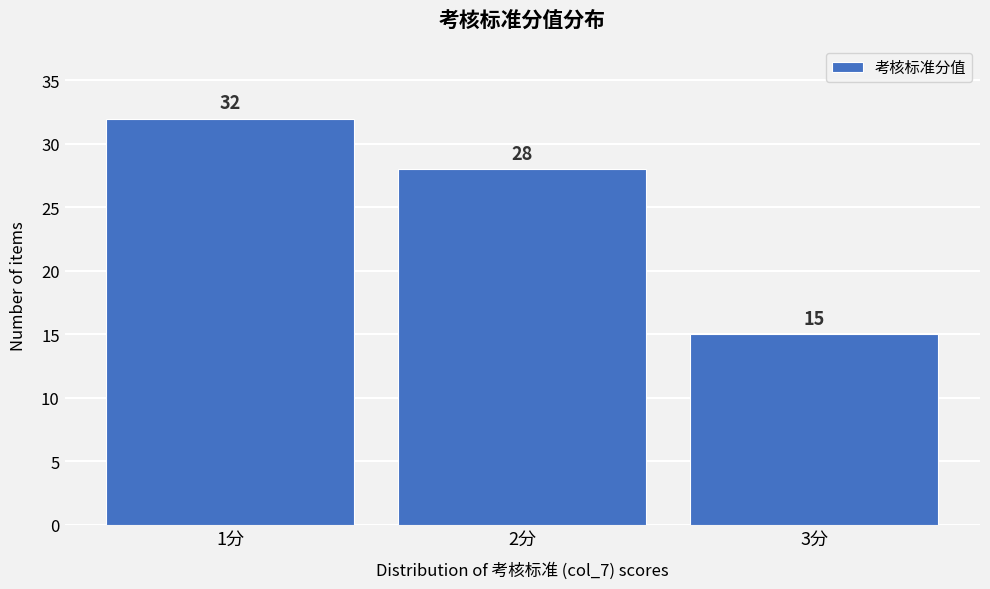

How tall is the bar that spans 1.5 to 2.5 on the x-axis?

28